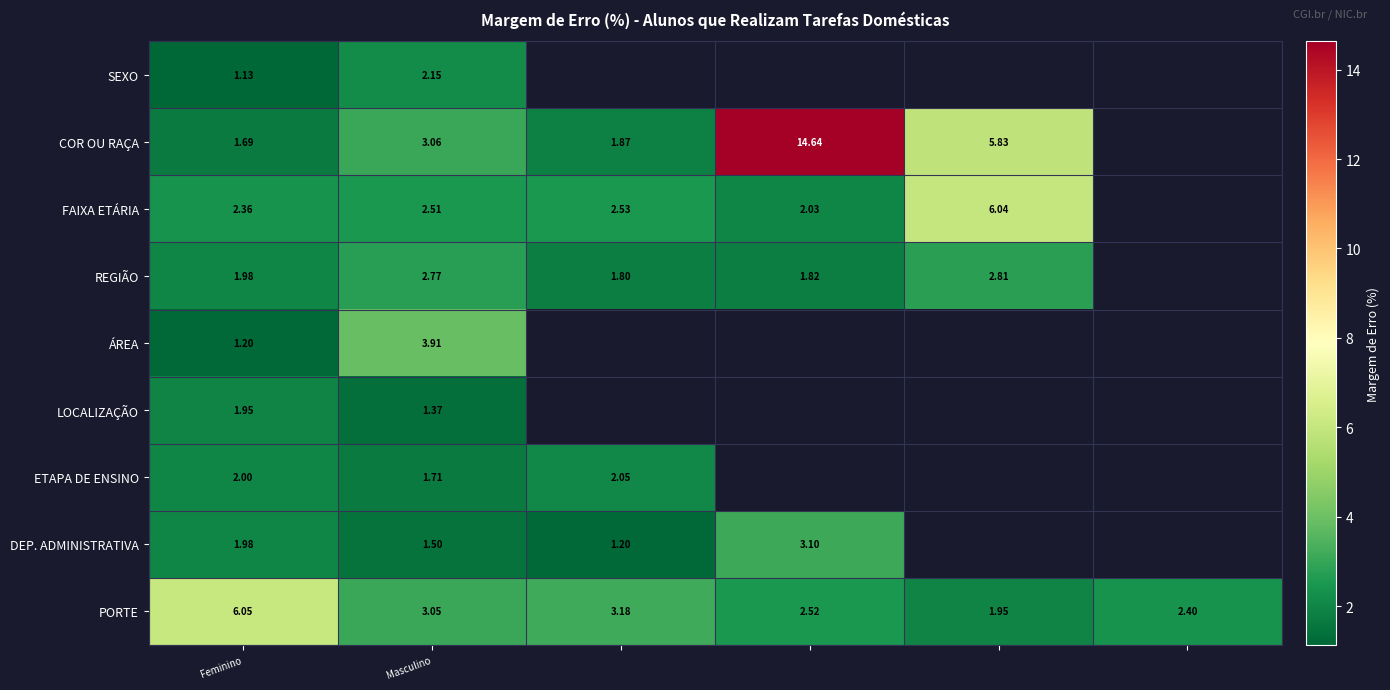

The value of DEP. ADMINISTRATIVA at Masculino is 0.3. True or false?

False